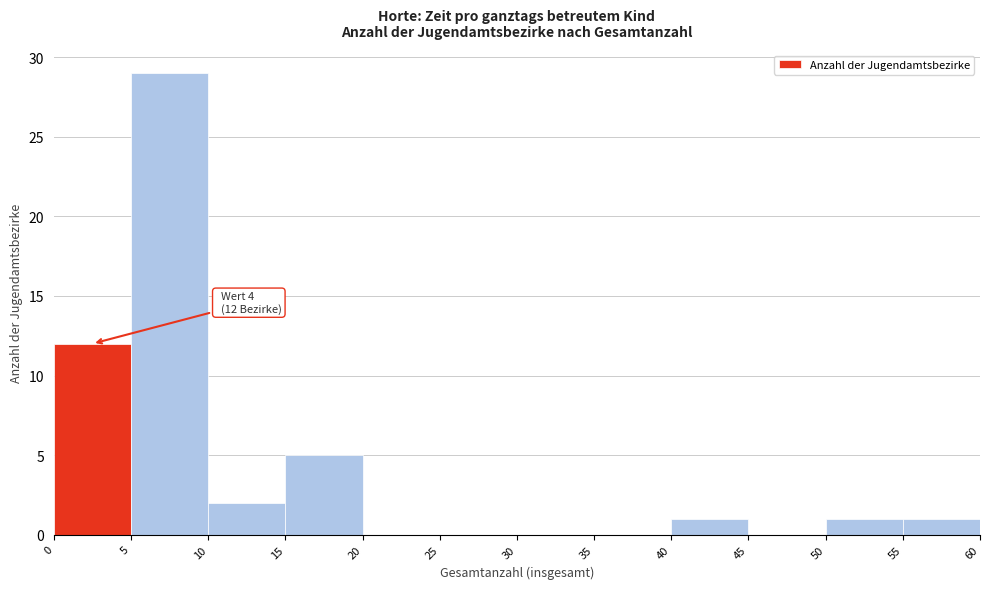

Which range on the x-axis has the tallest bar?

5 to 10